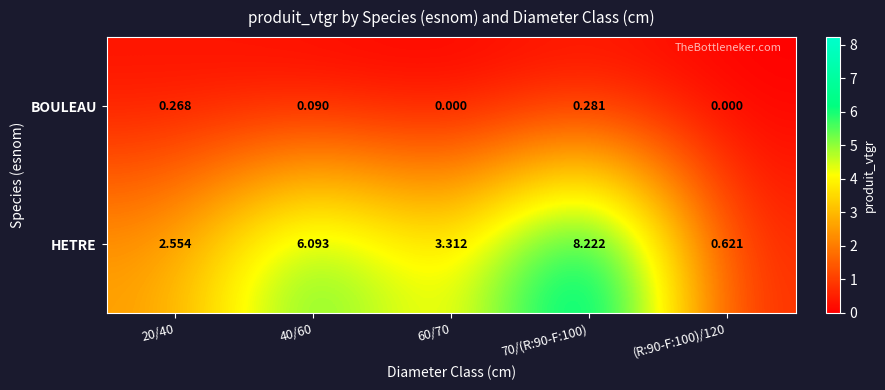

Which series has the largest total across all categories?

HETRE